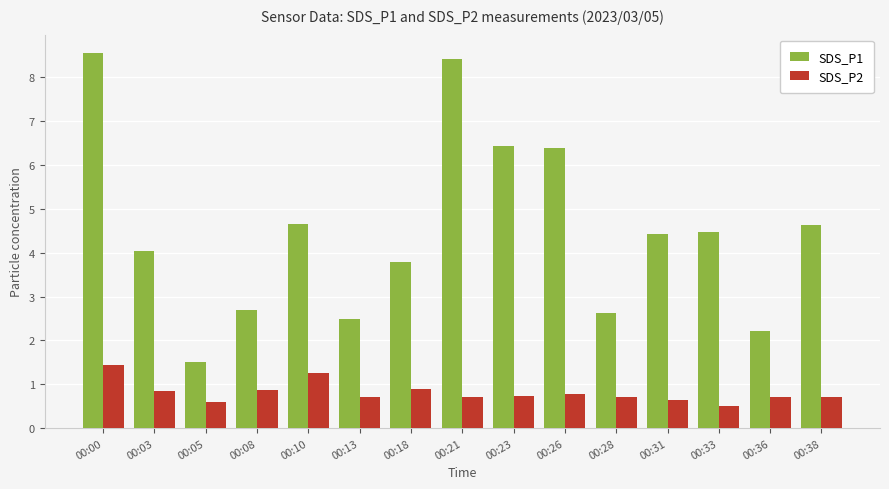

What is the sum of the SDS_P1 values at 00:38 and 00:05?

6.1